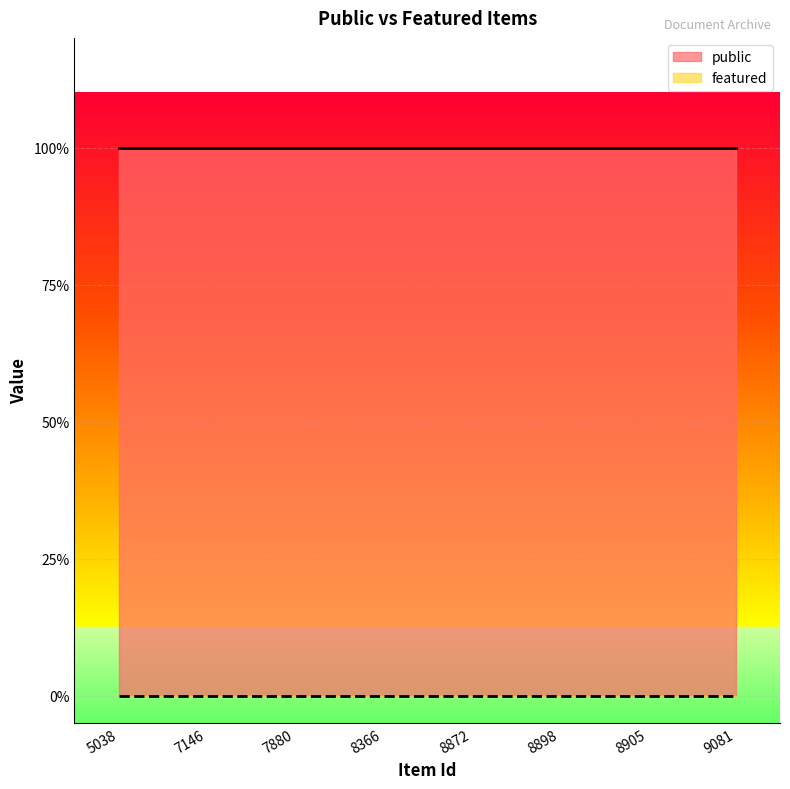

What is the spread (max minus min) of values at 8366?

1